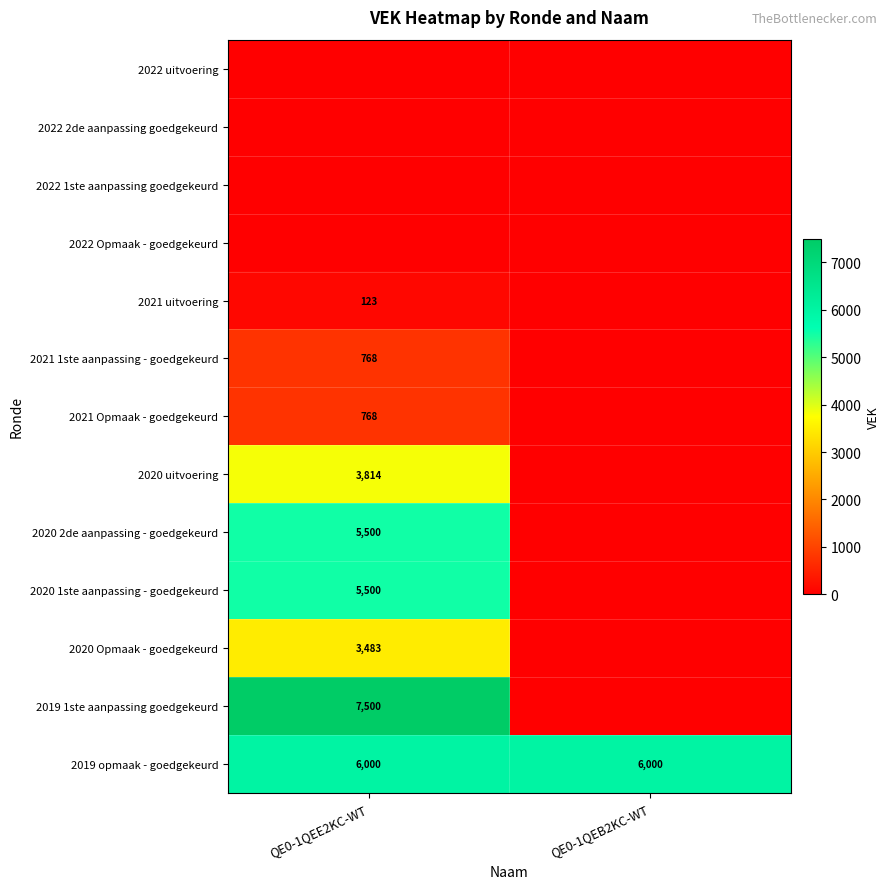

The 2019 1ste aanpassing goedgekeurd series shows 11615 at QE0-1QEE2KC-WT. True or false?

False